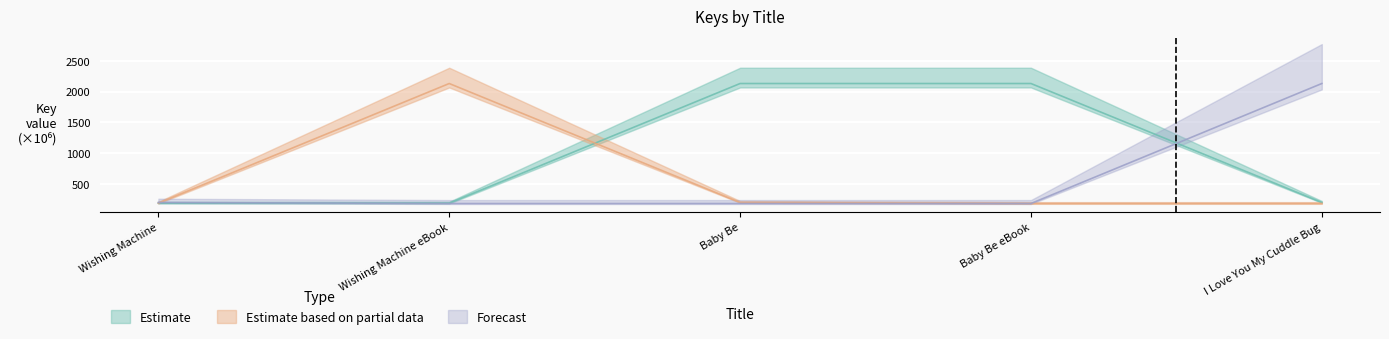

The Estimate series shows 192.4 at Wishing Machine. True or false?

True